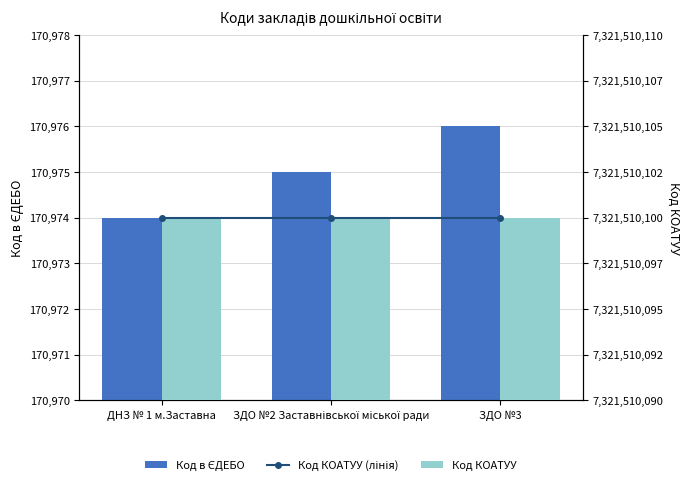

Which series has the largest range (max minus min)?

Код в ЄДЕБО